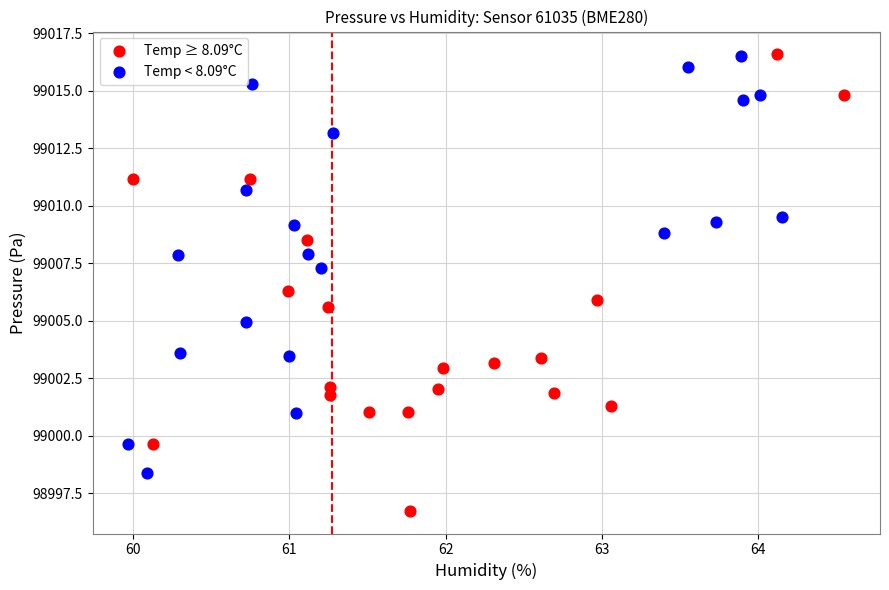

Which series contains the lowest Y value?

Temp ≥ 8.09°C